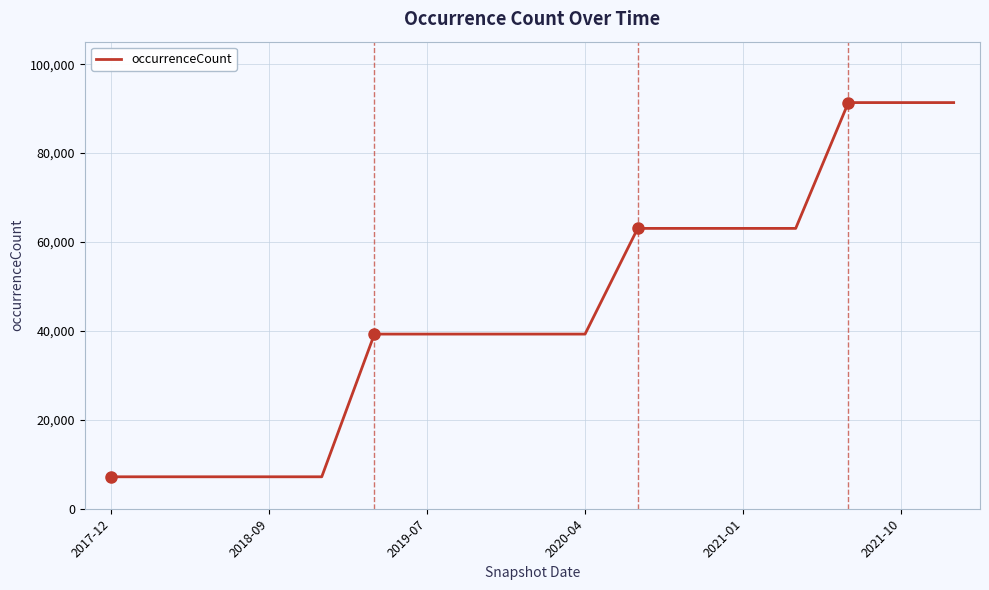

Reading left to right, what are all the values shown in this chart?

7187	7187	7187	7187	7187	39285	39285	39285	39285	39285	63060	63060	63060	63060	91358	91358	91358